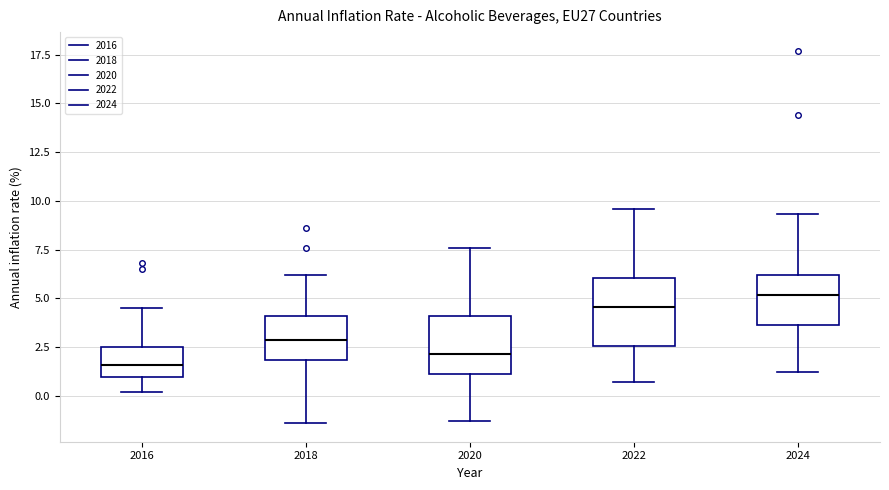

Reading left to right, transcribe this box plot: for each box, give where its median line is, the range the box spans, and where its two whiskers end, as read against the y-axis. The values are not printed on the chart, so give them approximately, as read against the axis.

2016: median 1.5, box 1.0 to 2.5, whiskers 0.0 to 4.5
2018: median 3.0, box 2.0 to 4.0, whiskers -1.5 to 6.0
2020: median 2.0, box 1.0 to 4.0, whiskers -1.5 to 7.5
2022: median 4.5, box 2.5 to 6.0, whiskers 0.5 to 9.5
2024: median 5.0, box 3.5 to 6.0, whiskers 1.0 to 9.5